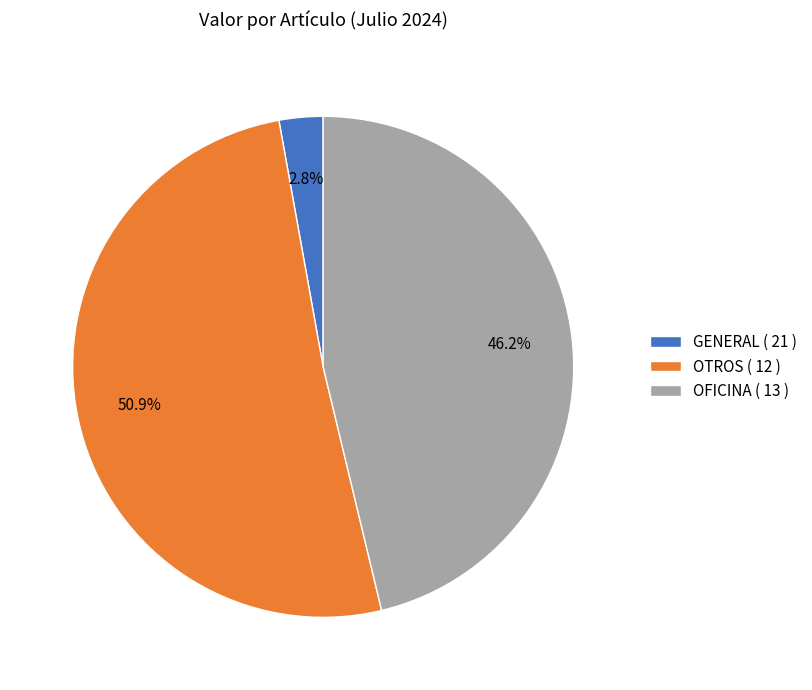

What portion of the pie excludes GENERAL ( 21 )?

97.2%